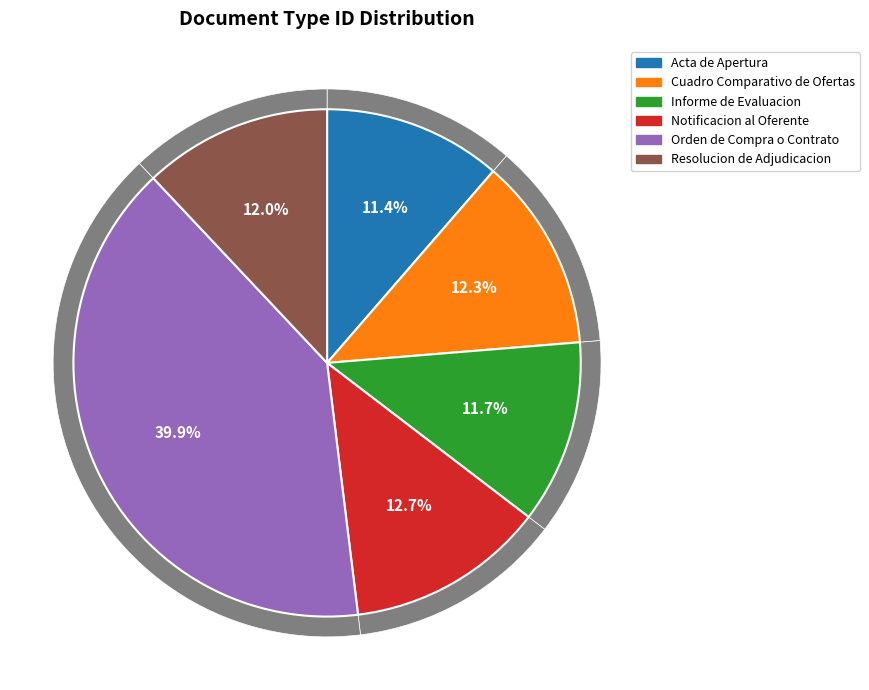

True or false: Acta de Apertura accounts for 11% of the total.

True